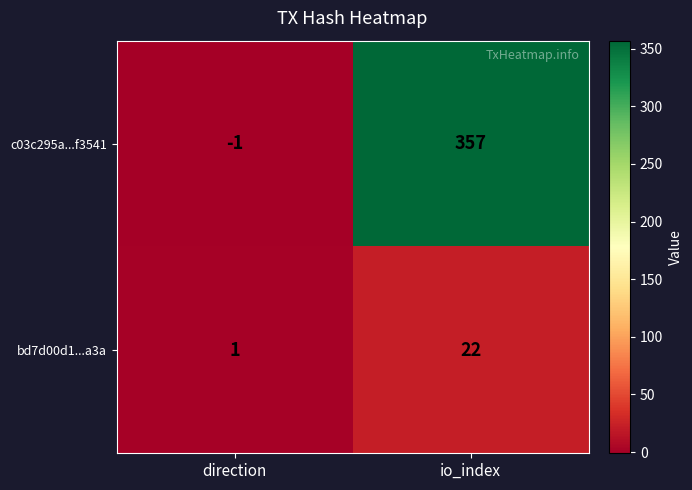

At which category does the chart reach its minimum across all series?

direction